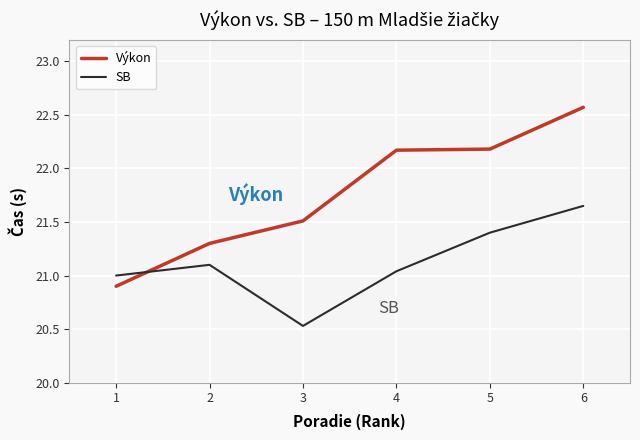

Which series has the widest spread of values?

Výkon